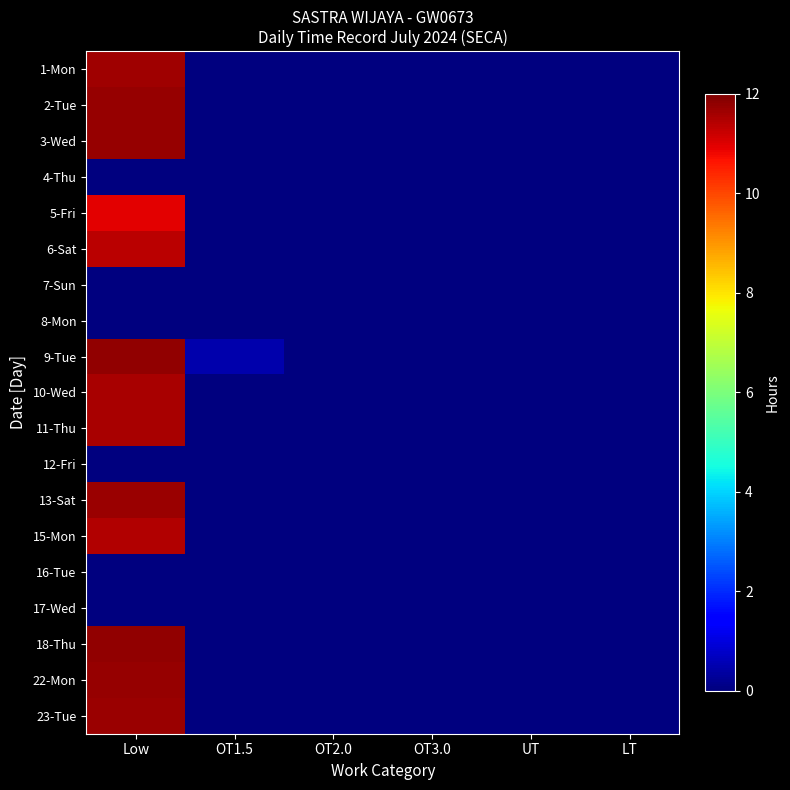

Reading left to right, what are all the values shown in this chart?

1-Mon: Low=11.6	OT1.5=0.0	OT2.0=0.0	OT3.0=0.0	UT=0.0	LT=0.0
2-Tue: Low=11.8	OT1.5=0.0	OT2.0=0.0	OT3.0=0.0	UT=0.0	LT=0.0
3-Wed: Low=11.8	OT1.5=0.0	OT2.0=0.0	OT3.0=0.0	UT=0.0	LT=0.0
4-Thu: Low=0.0	OT1.5=0.0	OT2.0=0.0	OT3.0=0.0	UT=0.0	LT=0.0
5-Fri: Low=10.9	OT1.5=0.0	OT2.0=0.0	OT3.0=0.0	UT=0.0	LT=0.0
6-Sat: Low=11.4	OT1.5=0.0	OT2.0=0.0	OT3.0=0.0	UT=0.0	LT=0.0
7-Sun: Low=0.0	OT1.5=0.0	OT2.0=0.0	OT3.0=0.0	UT=0.0	LT=0.0
8-Mon: Low=0.0	OT1.5=0.0	OT2.0=0.0	OT3.0=0.0	UT=0.0	LT=0.0
9-Tue: Low=11.8	OT1.5=0.5	OT2.0=0.0	OT3.0=0.0	UT=0.0	LT=0.0
10-Wed: Low=11.6	OT1.5=0.0	OT2.0=0.0	OT3.0=0.0	UT=0.0	LT=0.0
11-Thu: Low=11.6	OT1.5=0.0	OT2.0=0.0	OT3.0=0.0	UT=0.0	LT=0.0
12-Fri: Low=0.0	OT1.5=0.0	OT2.0=0.0	OT3.0=0.0	UT=0.0	LT=0.0
13-Sat: Low=11.7	OT1.5=0.0	OT2.0=0.0	OT3.0=0.0	UT=0.0	LT=0.0
15-Mon: Low=11.4	OT1.5=0.0	OT2.0=0.0	OT3.0=0.0	UT=0.0	LT=0.0
16-Tue: Low=0.0	OT1.5=0.0	OT2.0=0.0	OT3.0=0.0	UT=0.0	LT=0.0
17-Wed: Low=0.0	OT1.5=0.0	OT2.0=0.0	OT3.0=0.0	UT=0.0	LT=0.0
18-Thu: Low=11.8	OT1.5=0.0	OT2.0=0.0	OT3.0=0.0	UT=0.0	LT=0.0
22-Mon: Low=11.7	OT1.5=0.0	OT2.0=0.0	OT3.0=0.0	UT=0.0	LT=0.0
23-Tue: Low=11.7	OT1.5=0.0	OT2.0=0.0	OT3.0=0.0	UT=0.0	LT=0.0